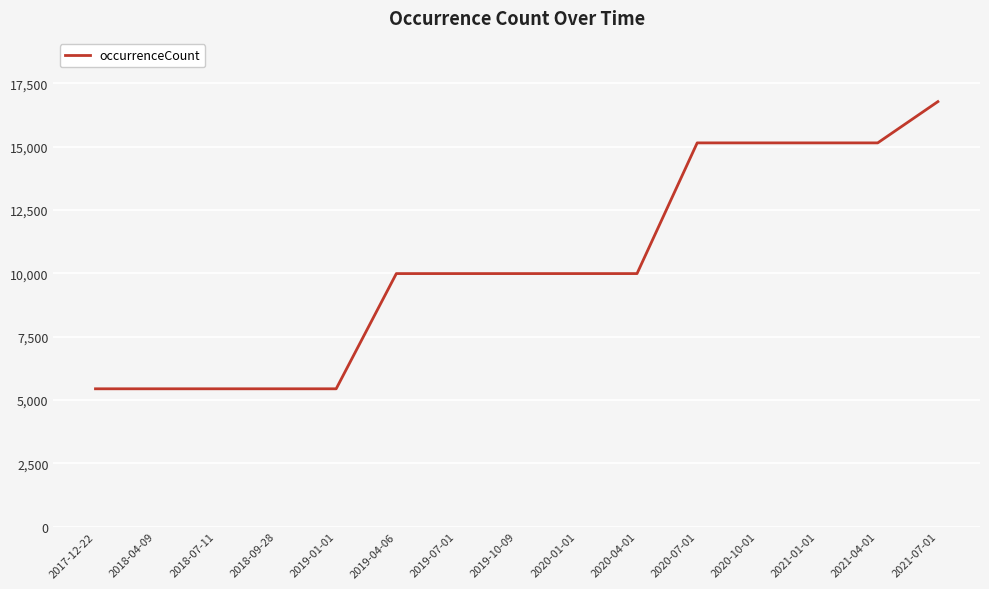

The chart shows a value of 5438 at 2018-07-11. True or false?

True